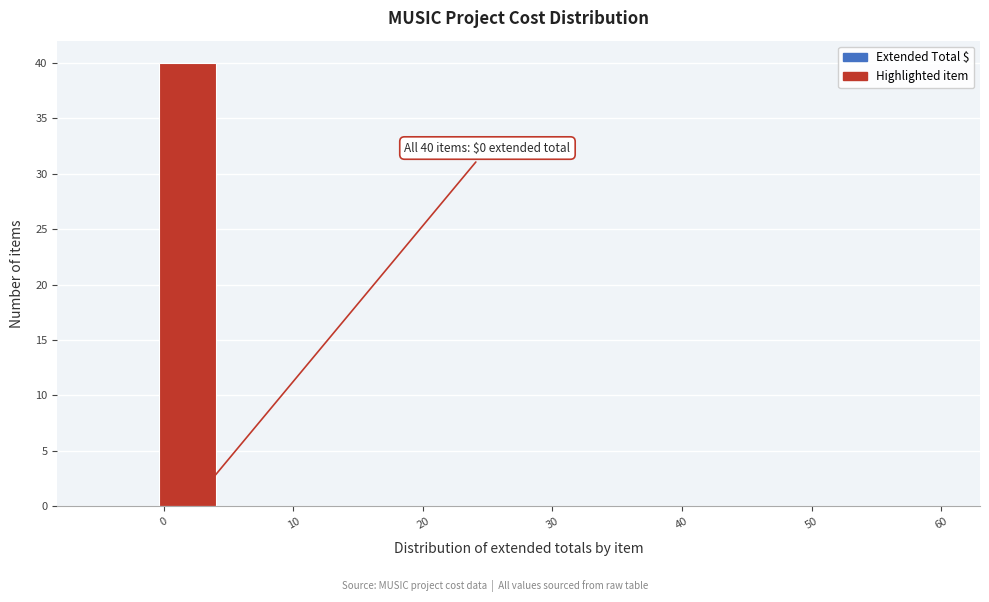

Over which range of the x-axis is the bar tallest?

0 to 4